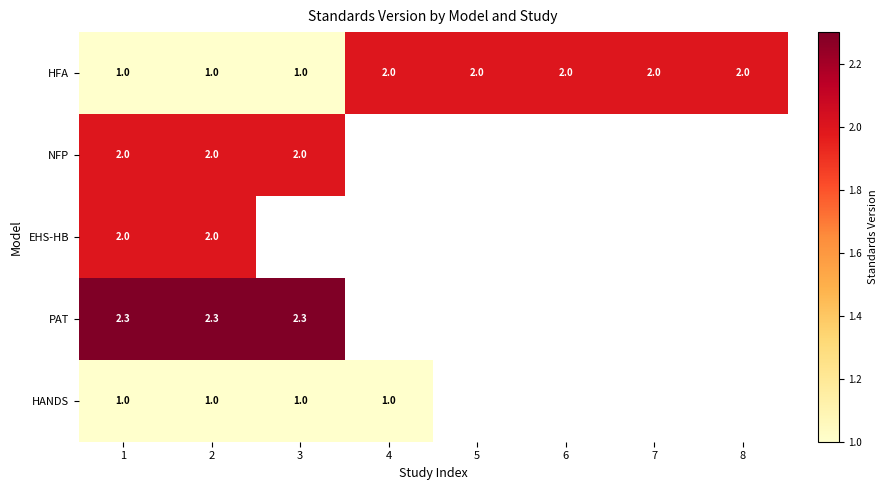

True or false: HANDS has a value of 1.5 at 3.

False